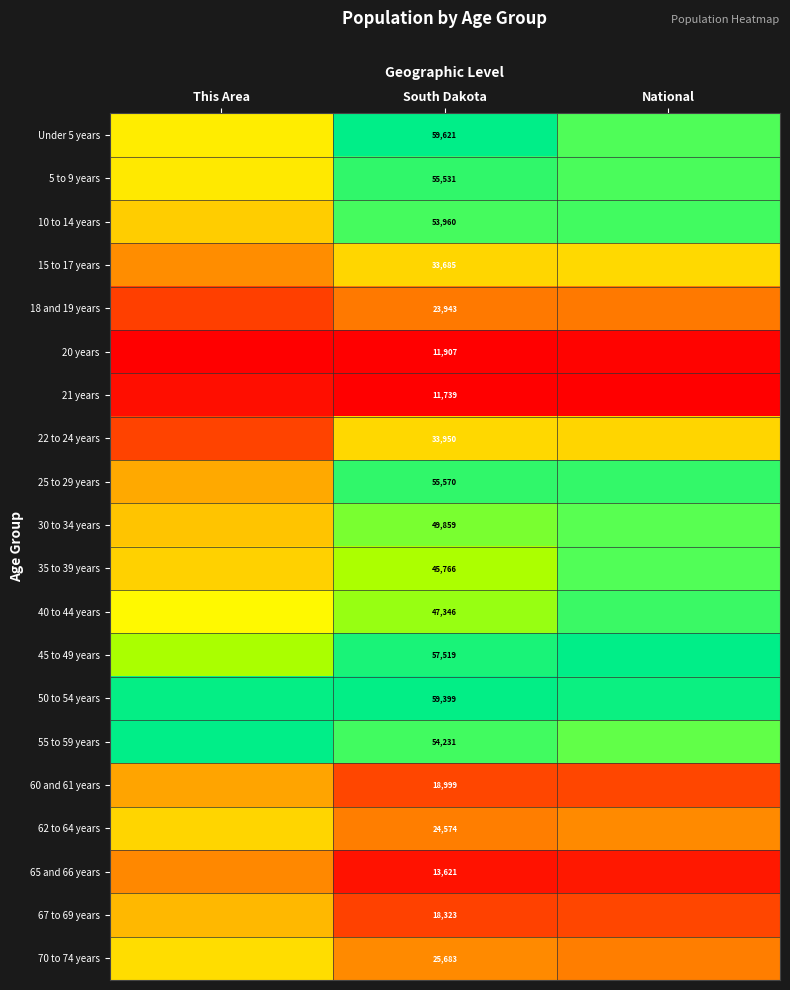

The 18 and 19 years series shows 0.5 at National. True or false?

False